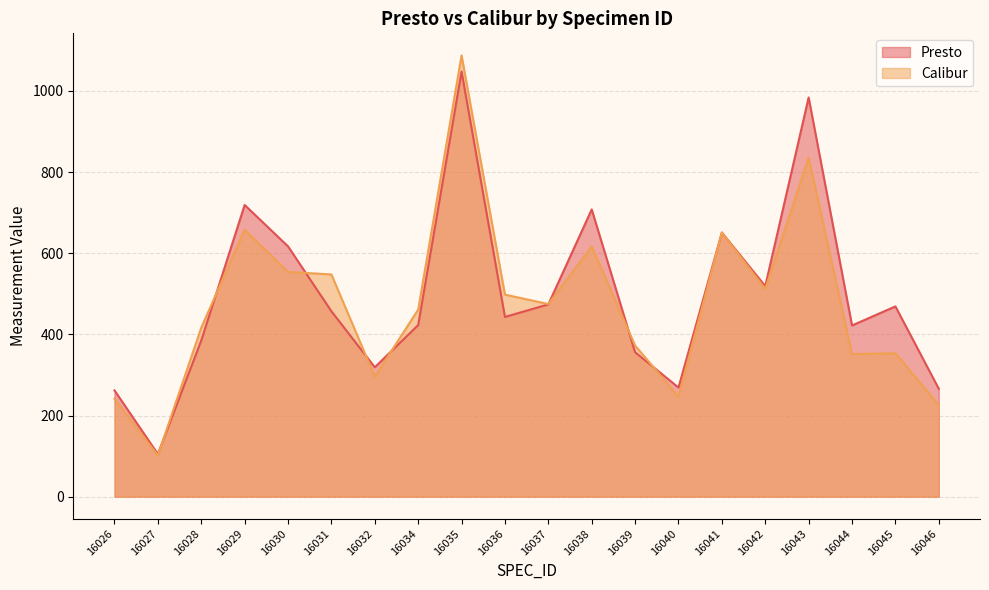

The value of Calibur at 16026 is 365.1. True or false?

False